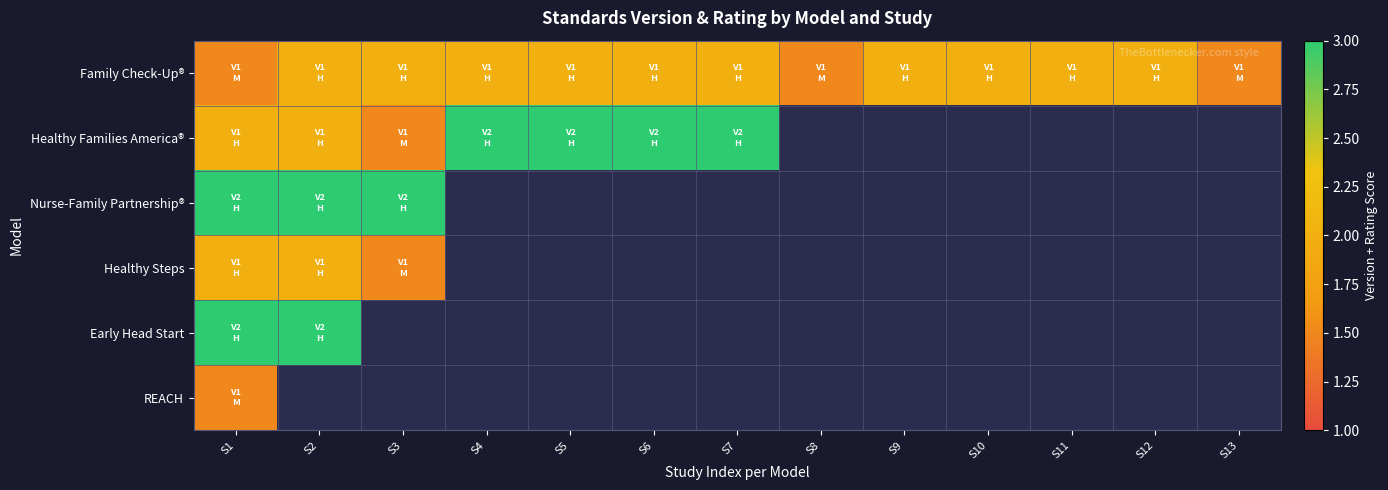

How many positive values does the Early Head Start series have?

2